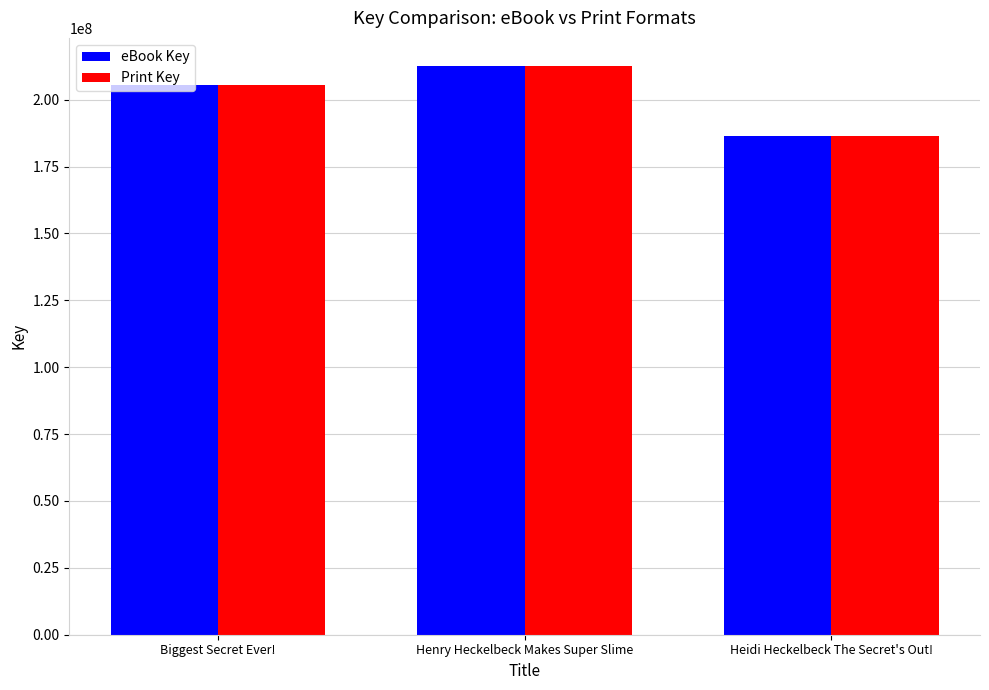

List the labels in order of eBook Key value, largest first.

Henry Heckelbeck Makes Super Slime, Biggest Secret Ever!, Heidi Heckelbeck The Secret's Out!